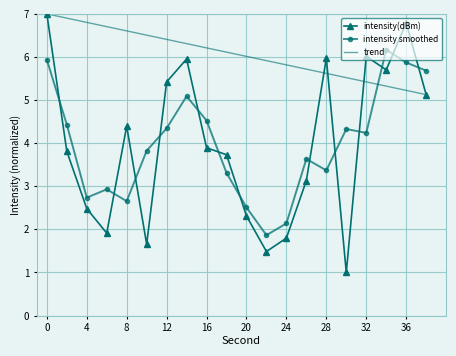

Which series has the largest range (max minus min)?

intensity(dBm)